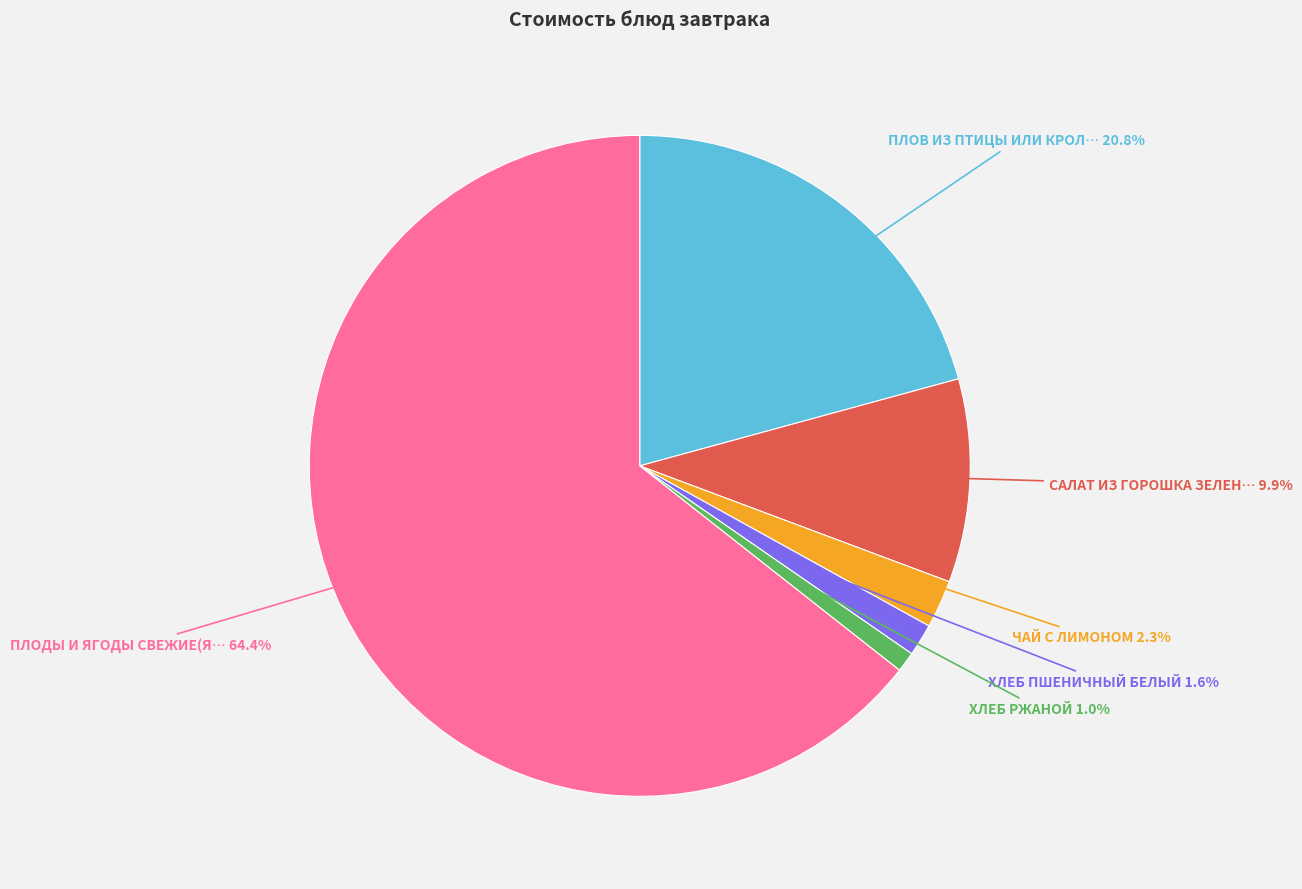

Does any single category account for the majority?

Yes